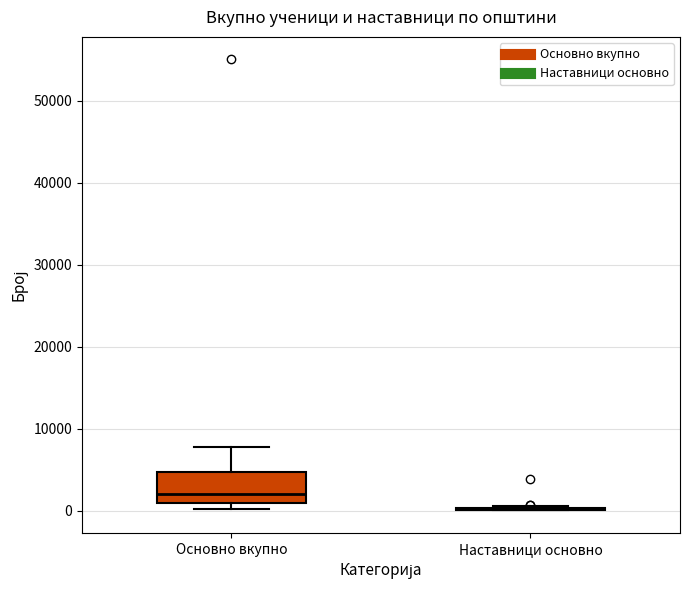

Reading left to right, transcribe this box plot: for each box, give where its median line is, the range the box spans, and where its two whiskers end, as read against the y-axis. The values are not printed on the chart, so give them approximately, as read against the axis.

Основно вкупно: median 2000, box 1000 to 5000, whiskers 0 to 8000
Наставници основно: box collapsed to a line at 0, whiskers 0 to 1000